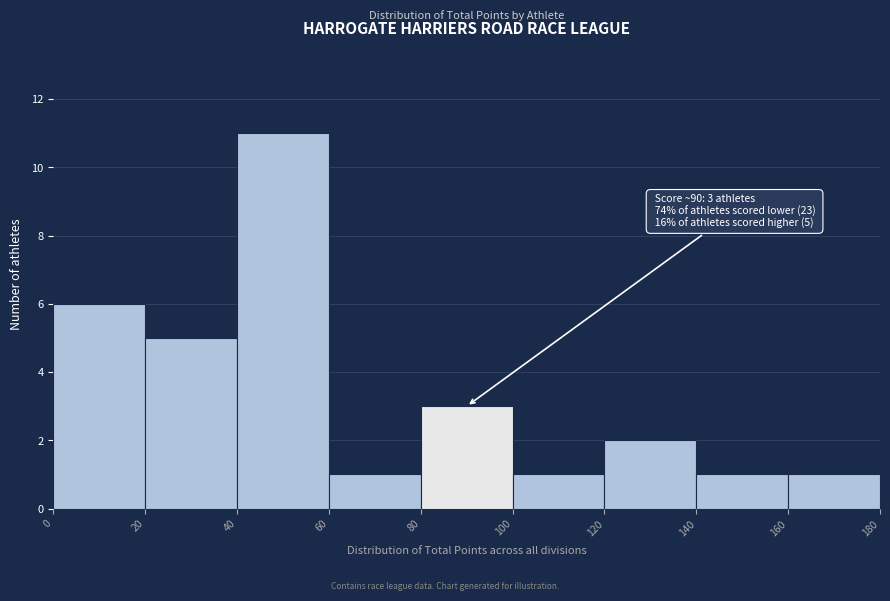

Over which range of the x-axis is the bar tallest?

40 to 60